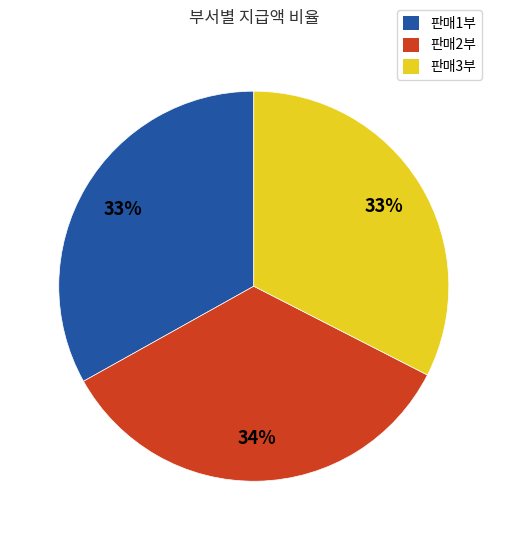

How many segments does this pie chart have?

3